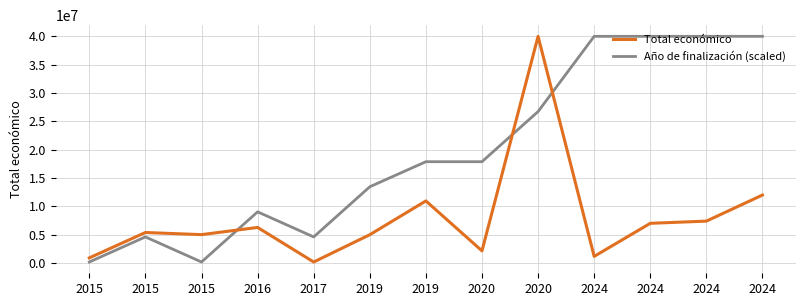

Which series has the widest spread of values?

Total económico